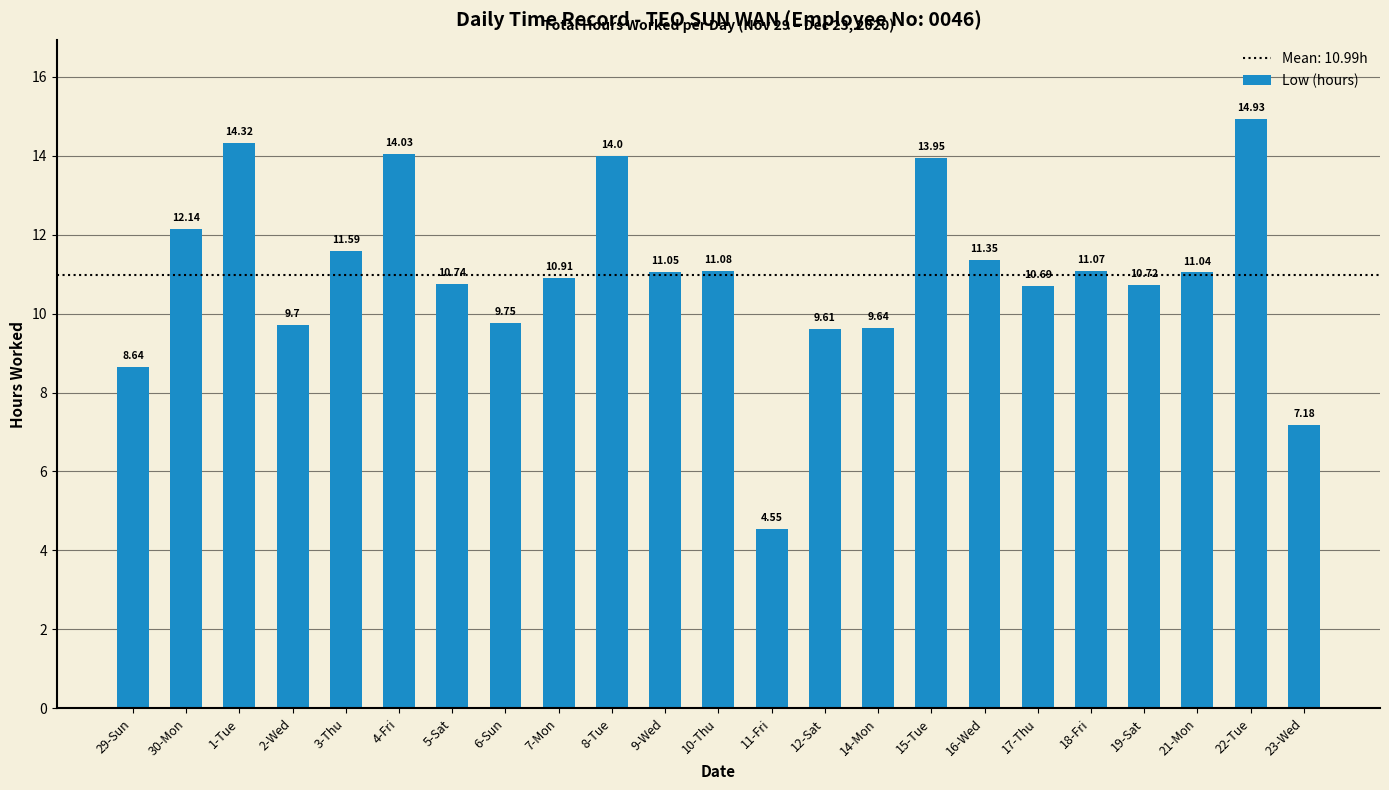

What is the difference between the values at 17-Thu and 18-Fri?

0.4